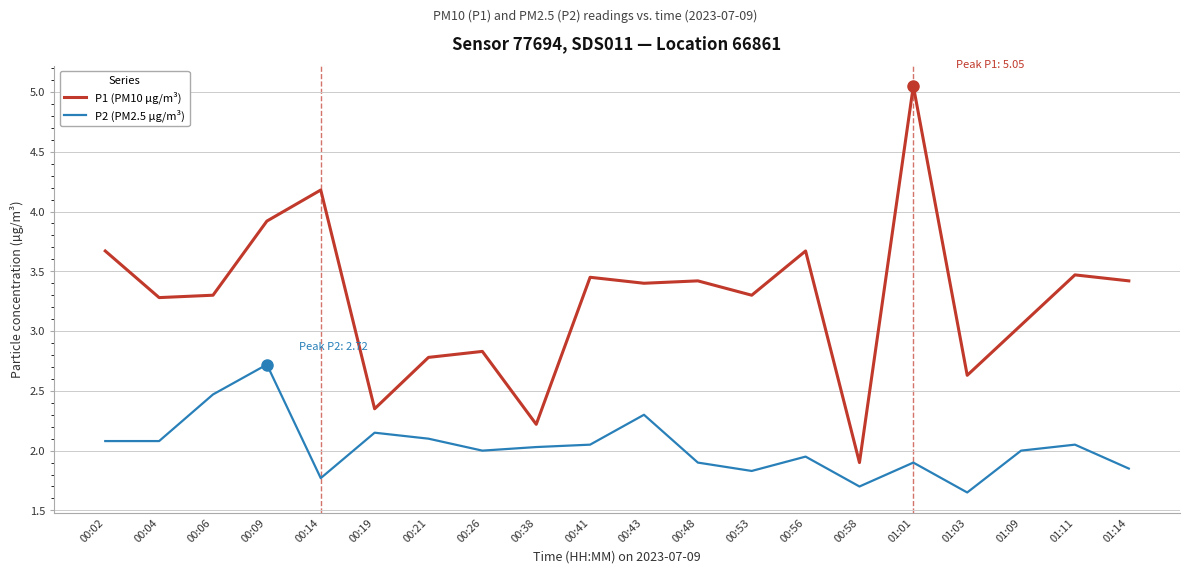

What position from the left is 00:56?

14